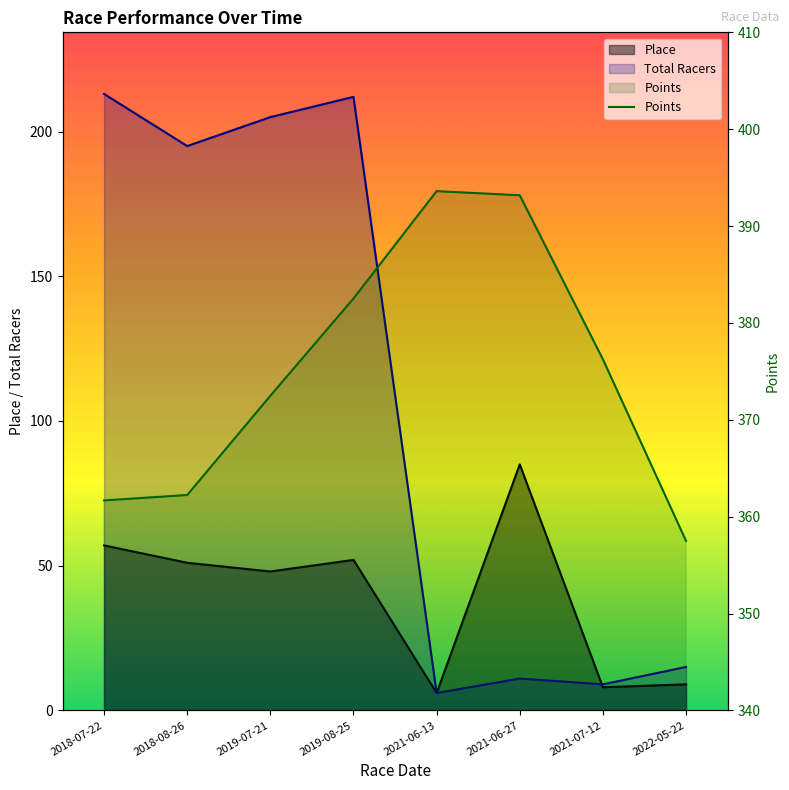

How many data points in Points are above 376?

4